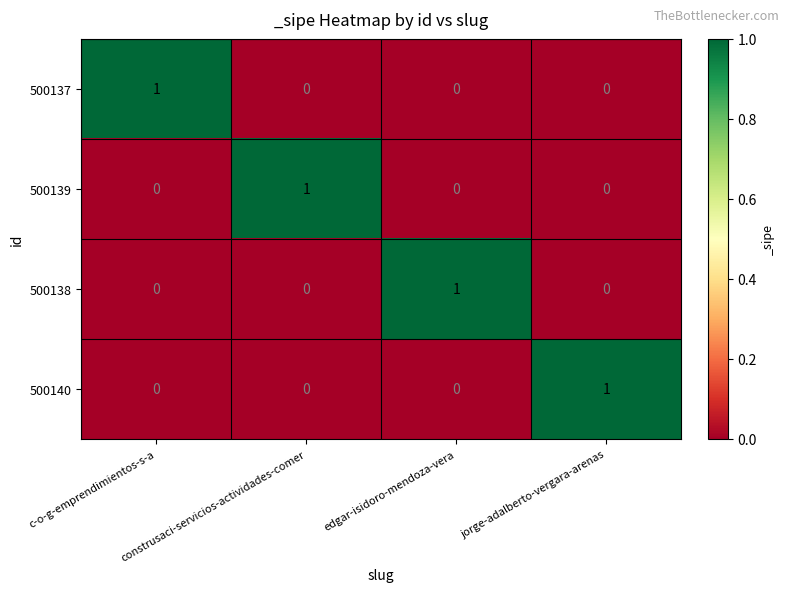

At how many categories does at least one series exceed 0?

4